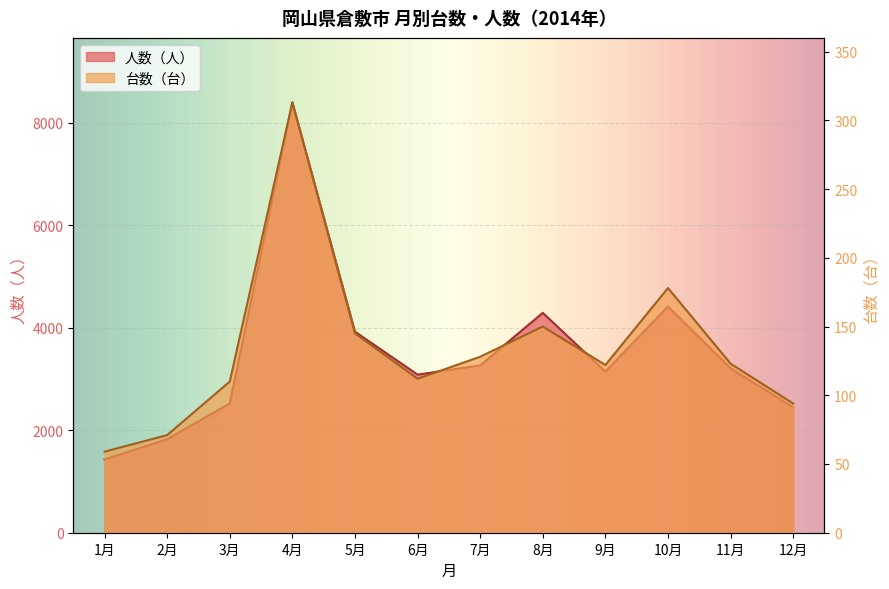

At which category is the sum across all series the highest?

4月